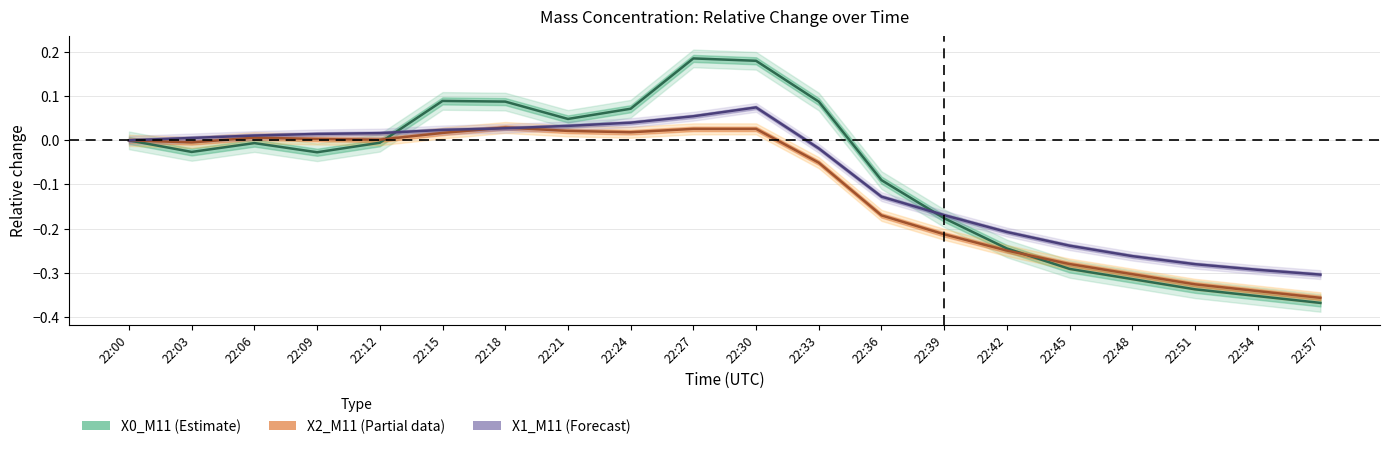

Between which two adjacent categories do X2_M11 and X1_M11 first intersect?

22:15 and 22:18